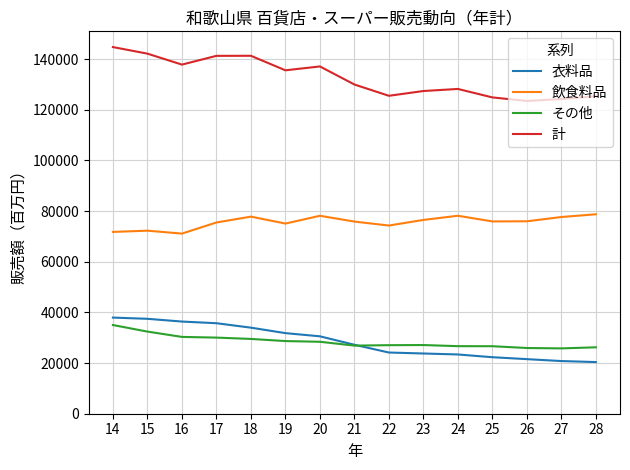

What are all the series names shown in the legend?

衣料品, 飲食料品, その他, 計